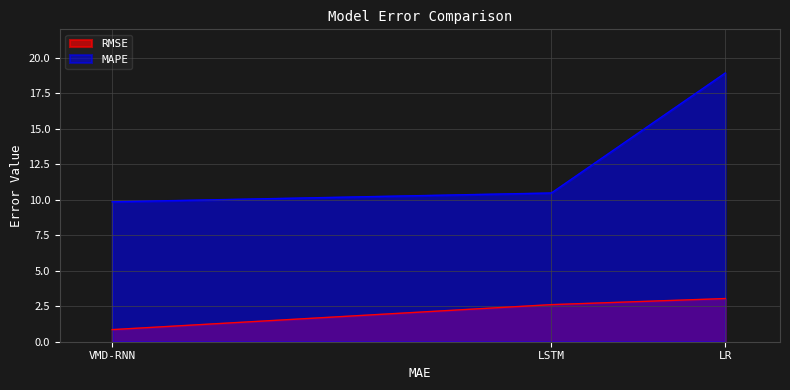

What are all the series names shown in the legend?

RMSE, MAPE